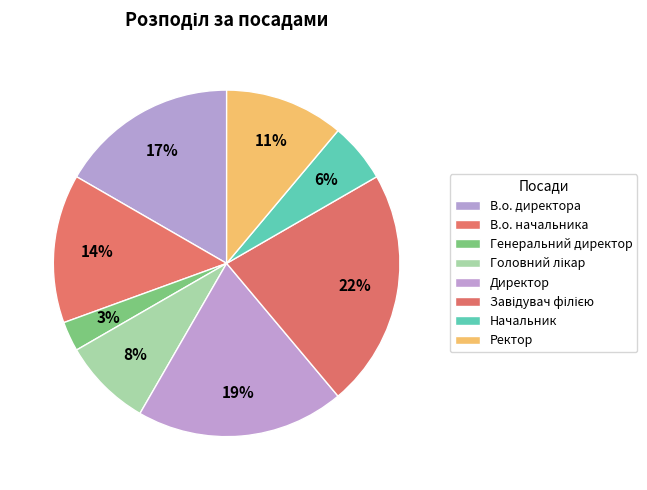

How many segments does this pie chart have?

8